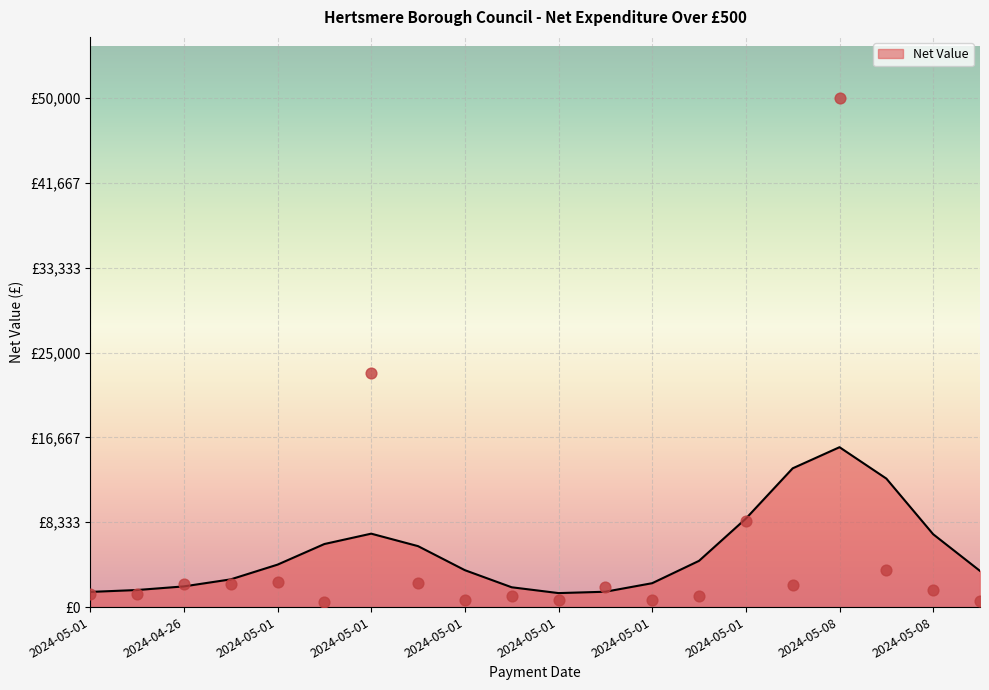

Between 2024-05-01 and 2024-05-08, which is larger?

2024-05-08